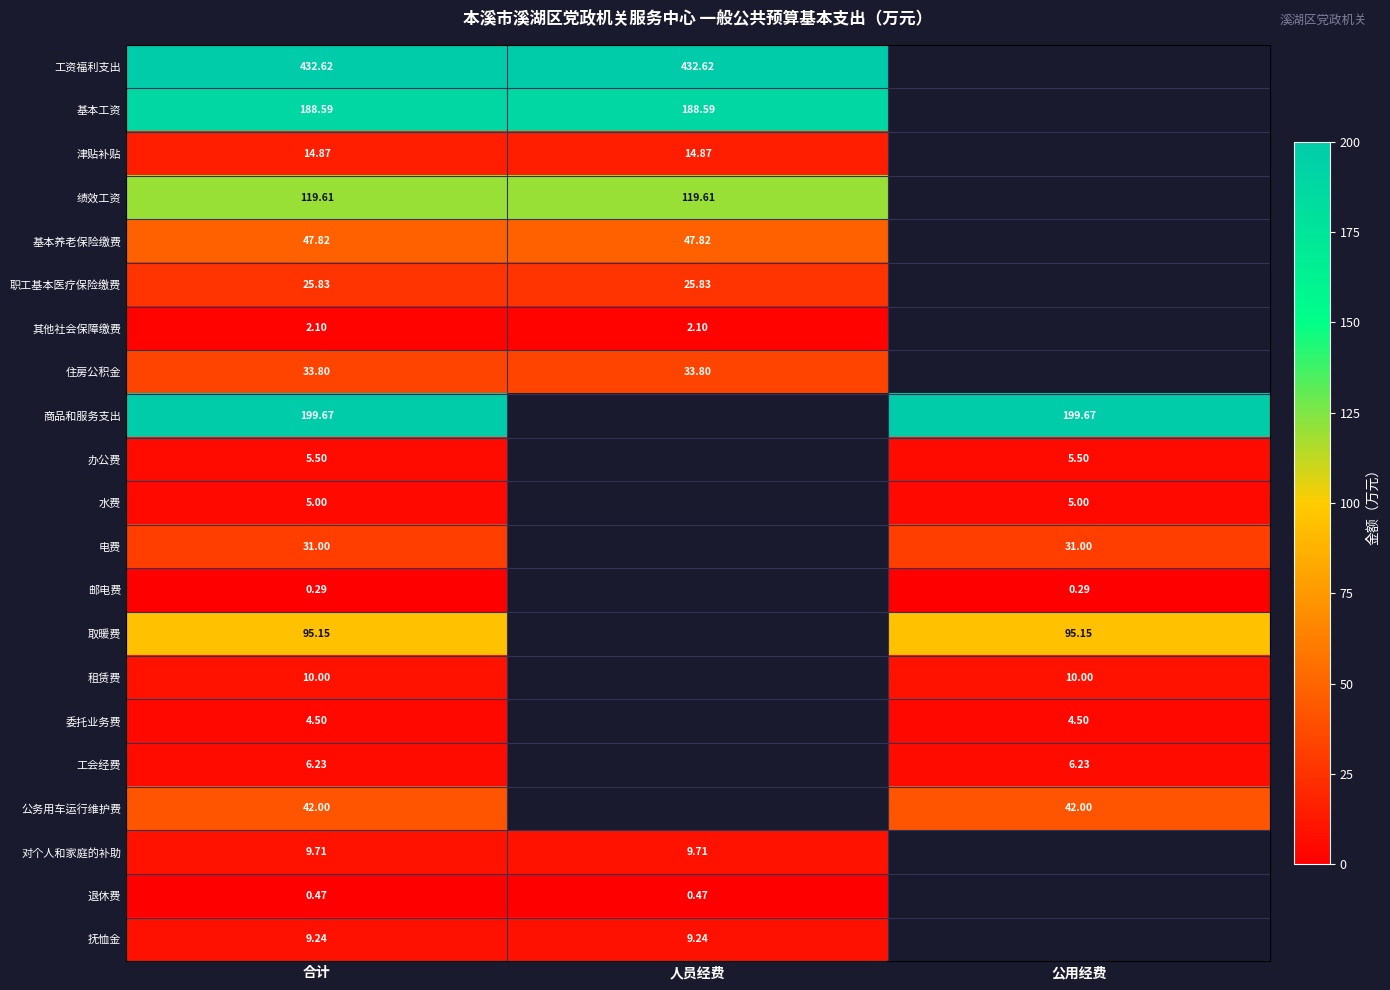

Is the value of 委托业务费 at 合计 greater than the value of 抚恤金 at 合计?

No